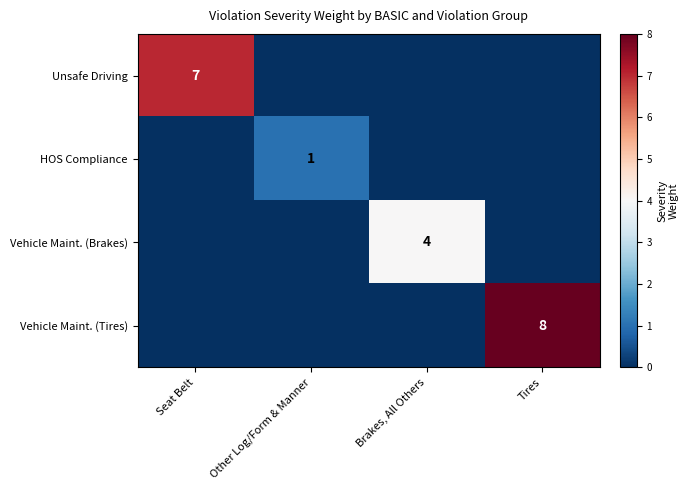

The Vehicle Maint. (Brakes) series shows 6 at Brakes, All Others. True or false?

False